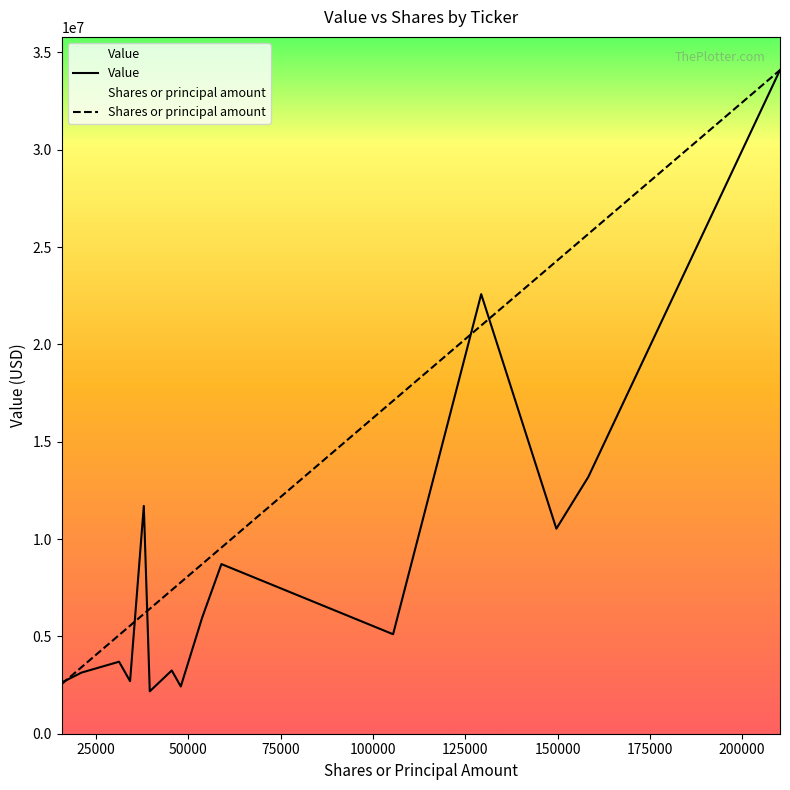

Which series has the largest total across all categories?

Shares or principal amount